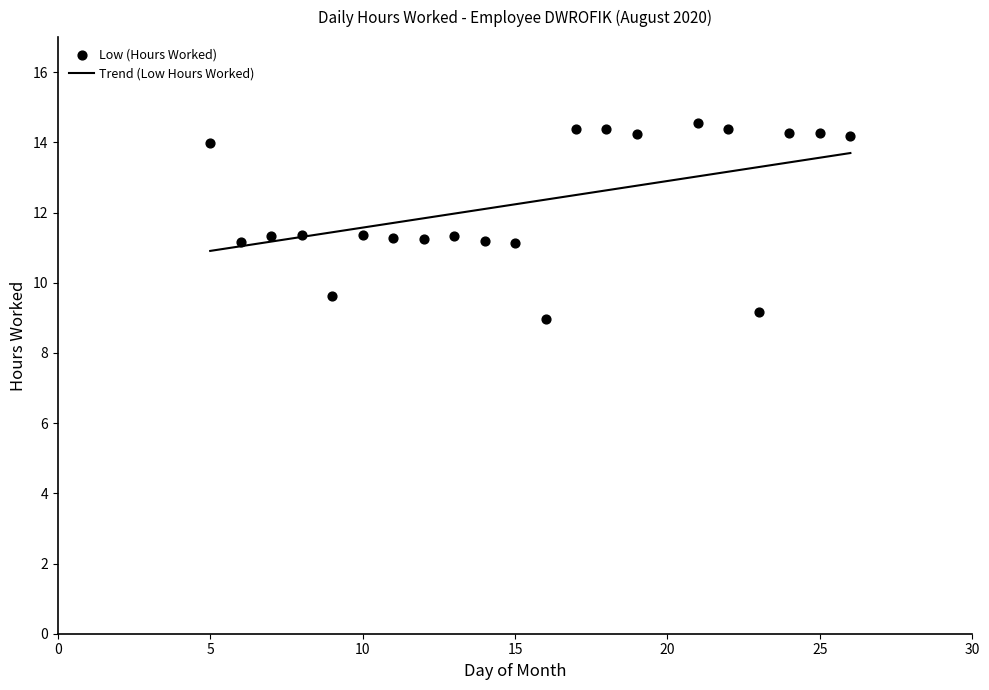

Which has a higher value, 14 or 13?

13